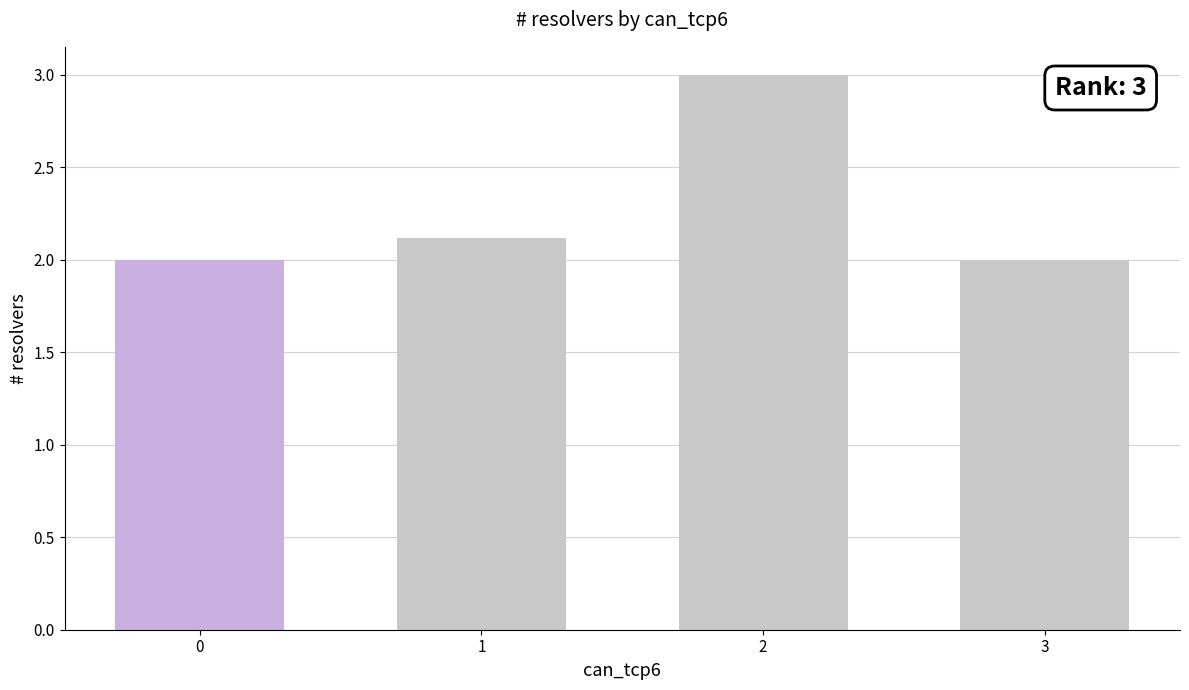

What is the difference between the values at 2 and 1?

0.9